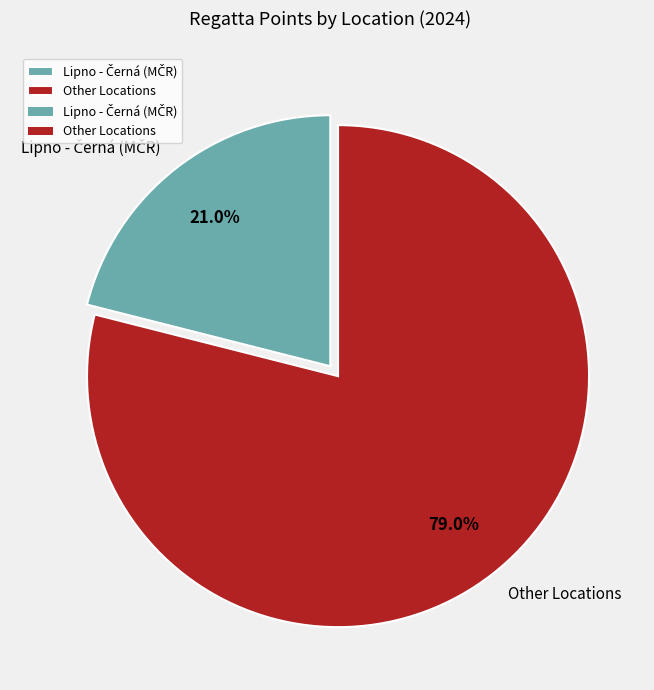

What portion of the pie excludes Other Locations?

21.0%